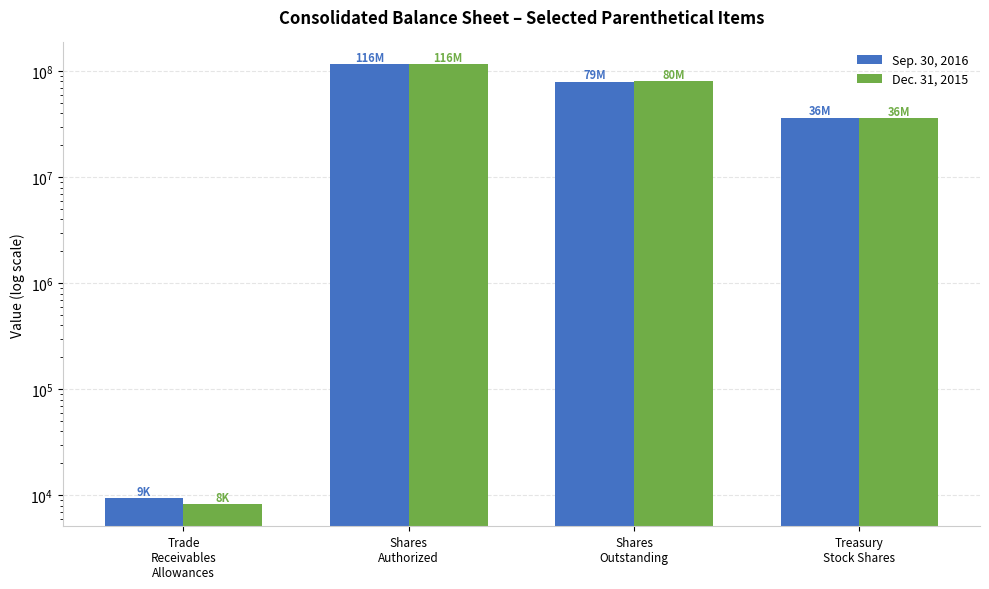

Rank the series at Treasury
Stock Shares from lowest to highest value.

Dec. 31, 2015, Sep. 30, 2016